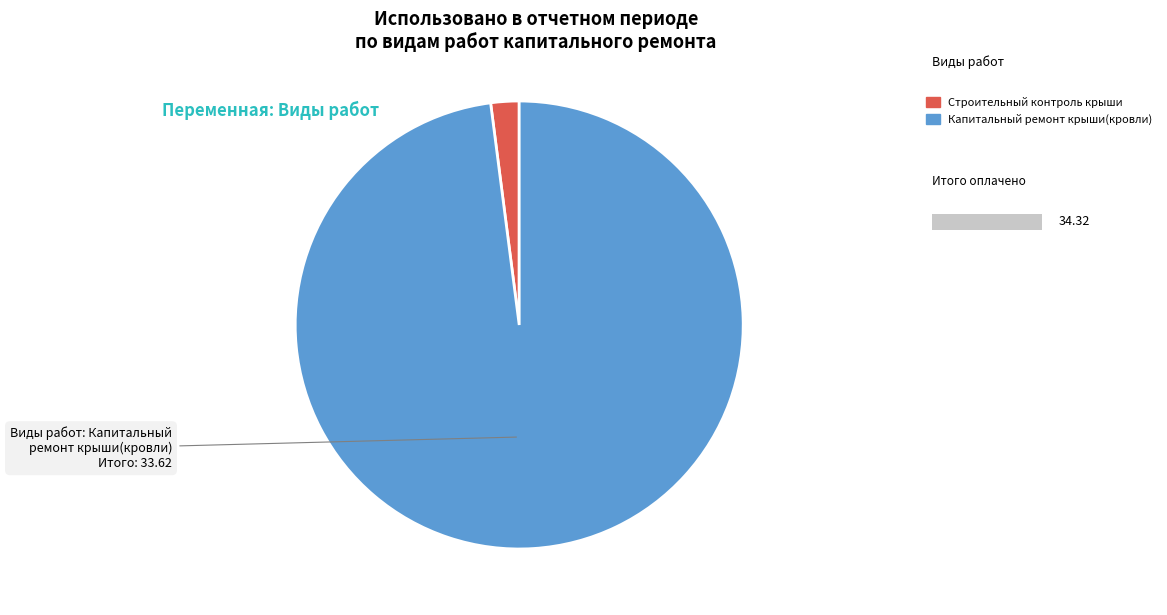

To the nearest percent, what is the difference between the largest and smallest slice percentages?

96%